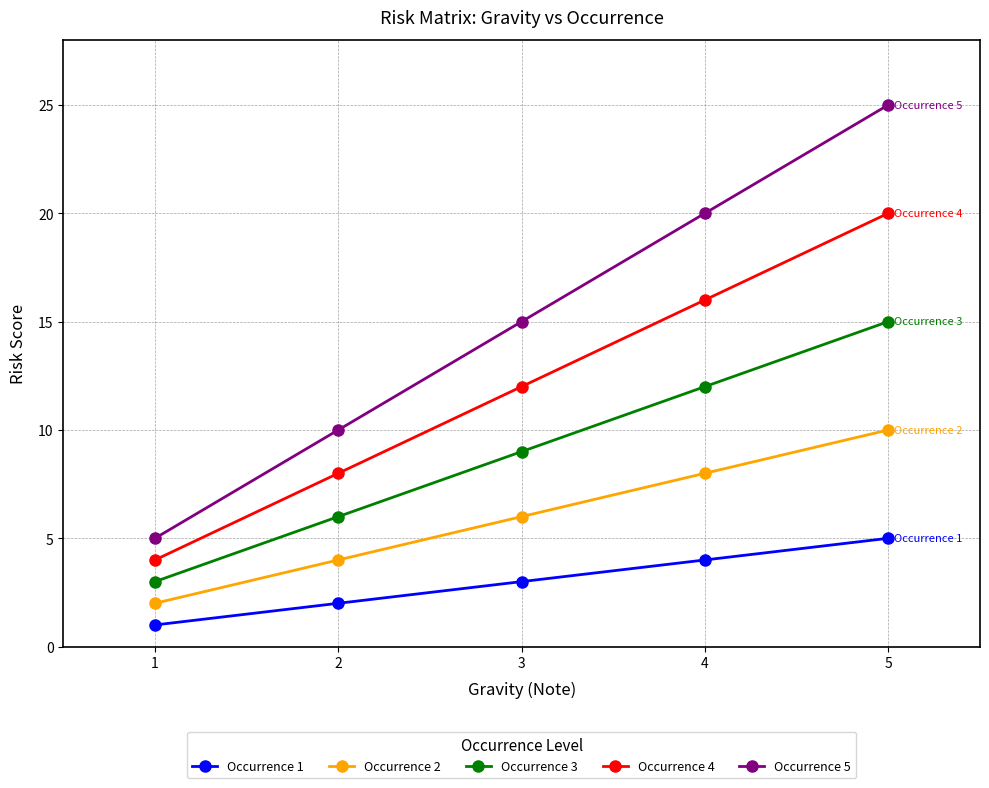

Rank the series by their average value, from highest to lowest.

Occurrence 5, Occurrence 4, Occurrence 3, Occurrence 2, Occurrence 1